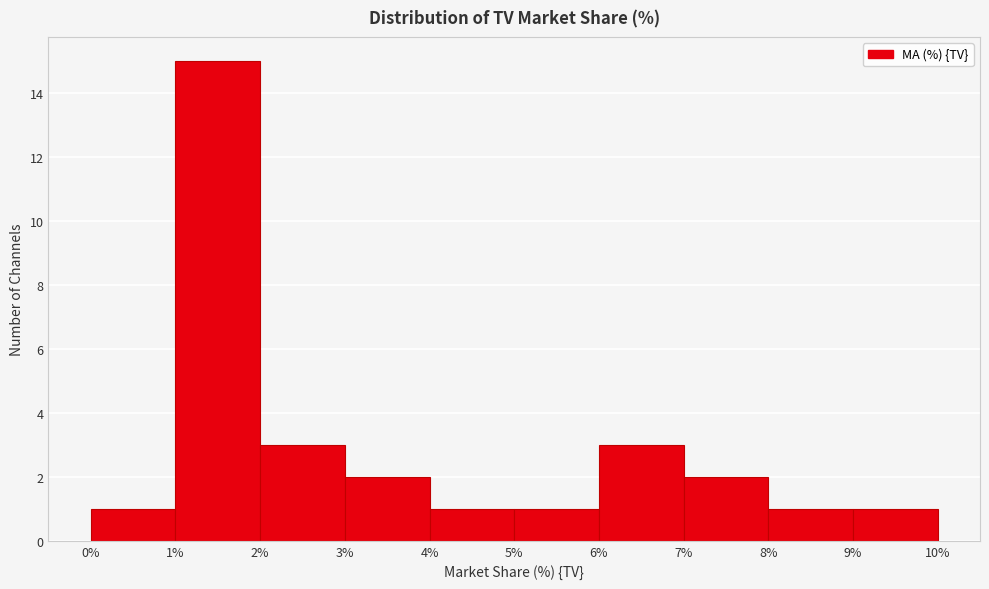

What is the height of the bar covering 5% to 6% on the x-axis? The values are not printed on the chart, so give them approximately, as read against the axis.

1